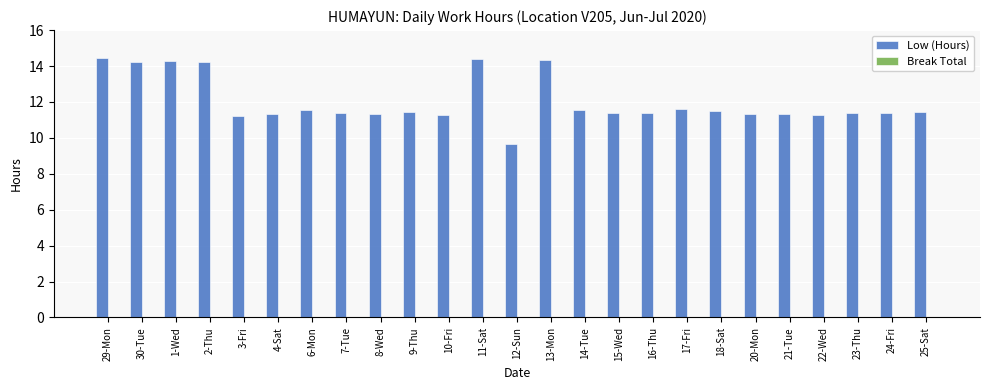

What is the difference between the second highest and second lowest values?

3.2